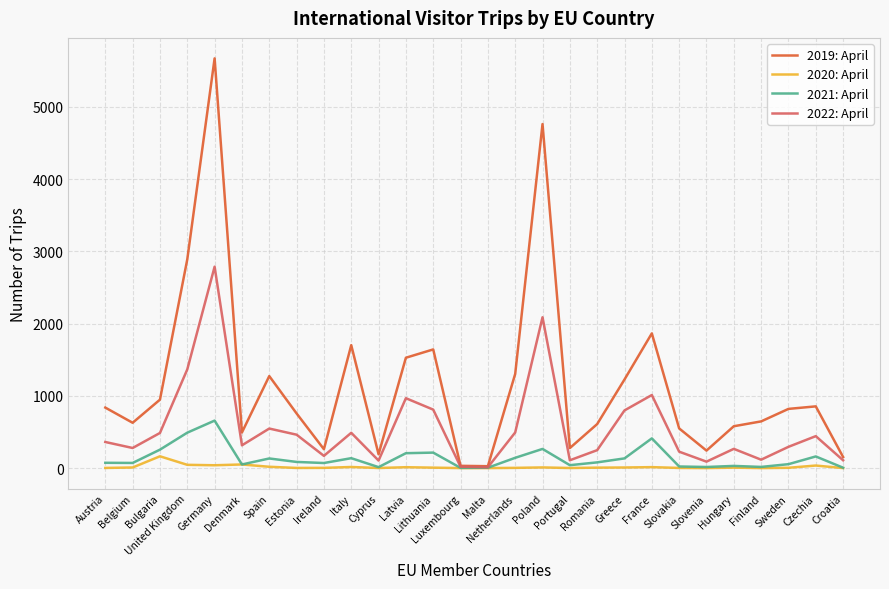

List the series in order of their peak value, highest first.

2019: April, 2022: April, 2021: April, 2020: April